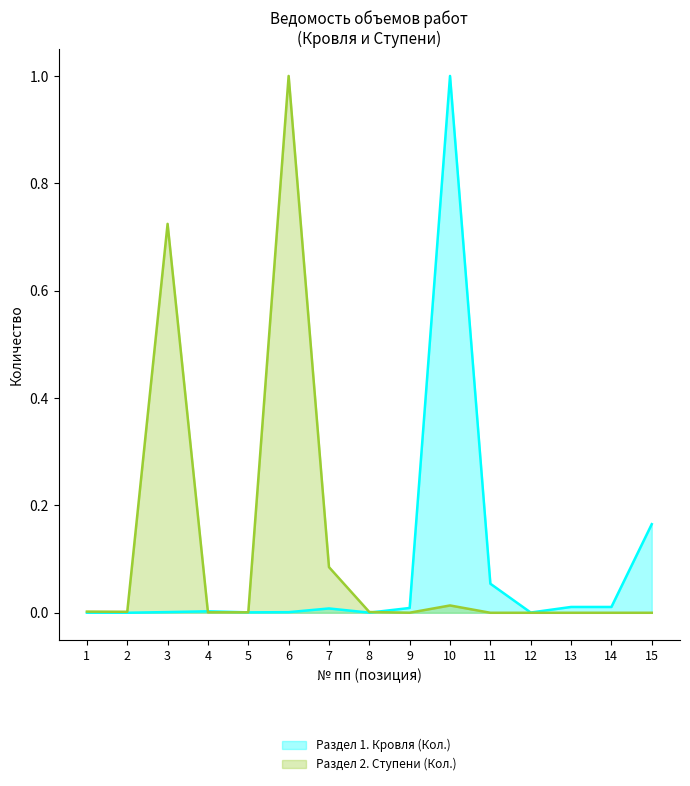

List the labels in order of Раздел 1. Кровля (Кол.) value, smallest first.

2, 1, 8, 12, 5, 6, 3, 4, 7, 9, 13, 14, 11, 15, 10